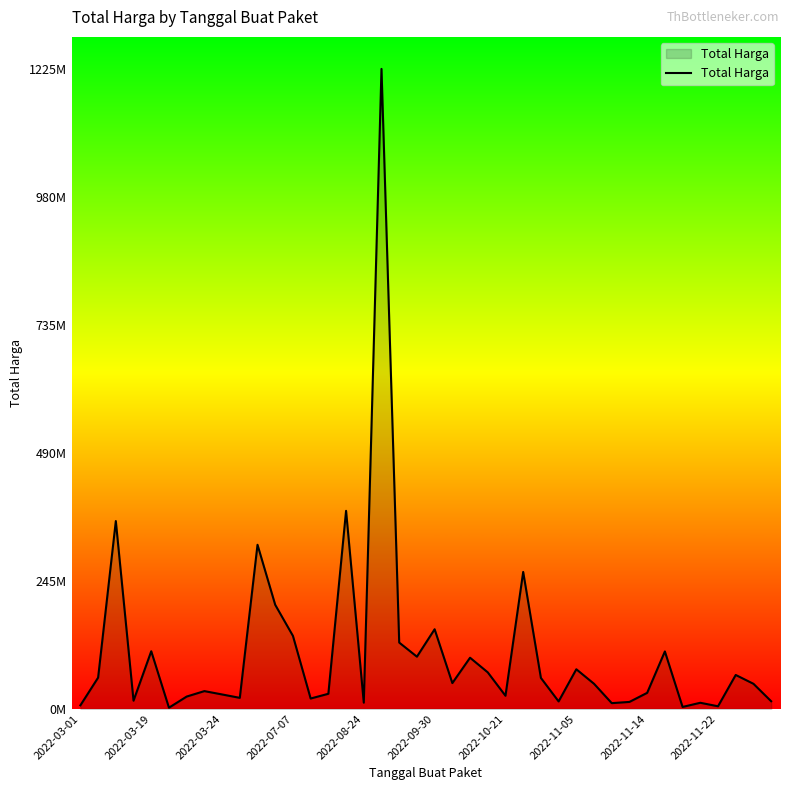

Does the chart have visible grid lines?

No